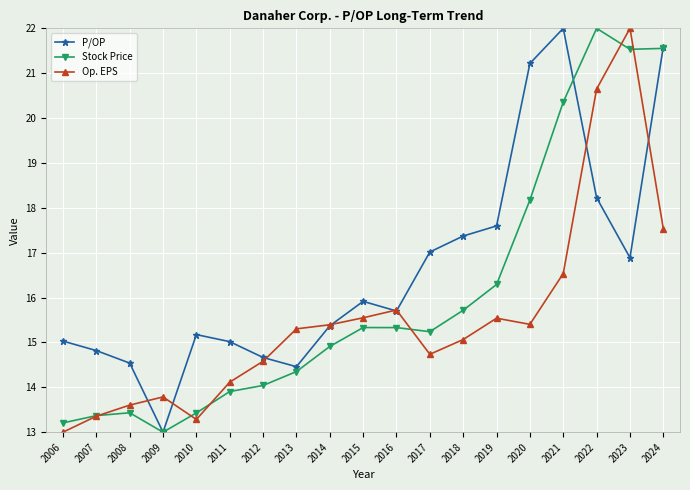

Rank the series by their average value, from lowest to highest.

Op. EPS, Stock Price, P/OP